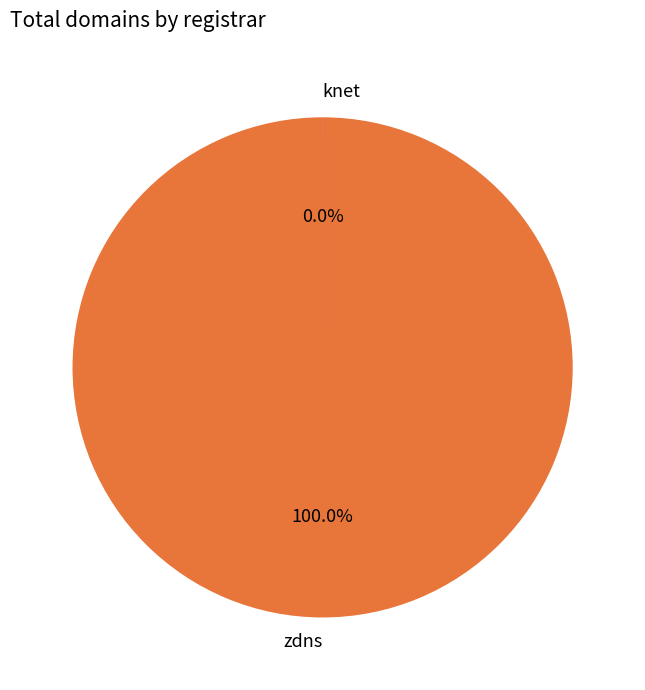

Rank the categories by value from lowest to highest.

knet, zdns